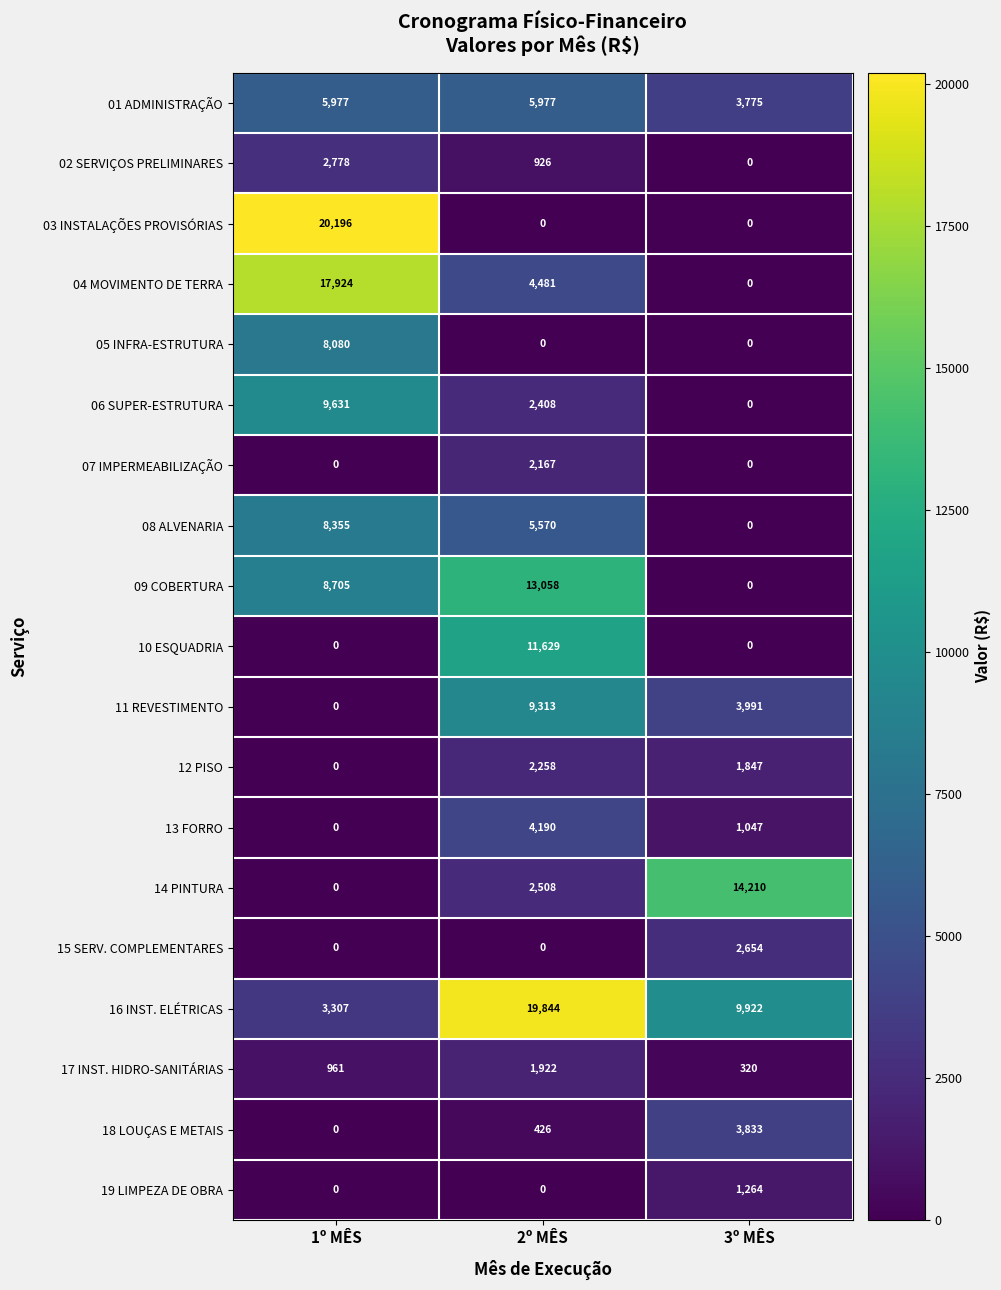

What is the difference between the highest and lowest values at 2º MÊS?

19844